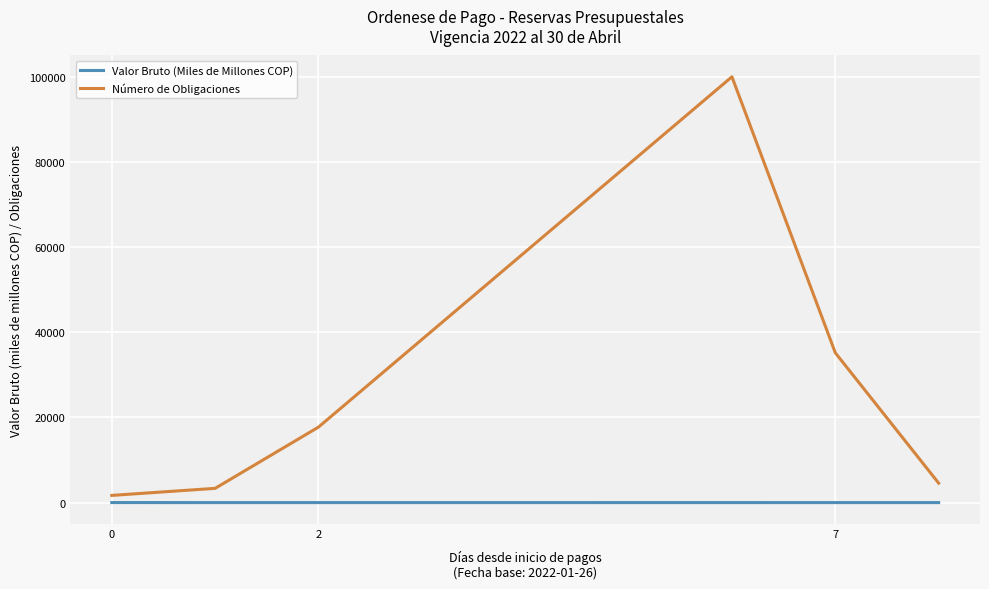

How many lines are shown in the chart?

2